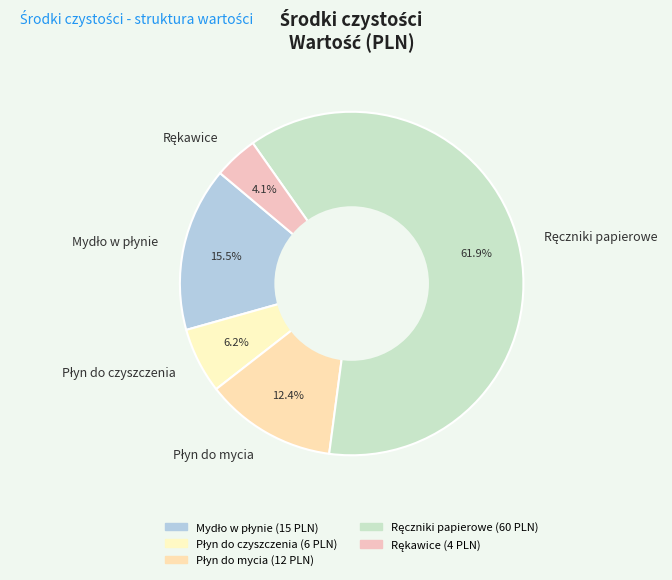

Does any single category account for the majority?

Yes